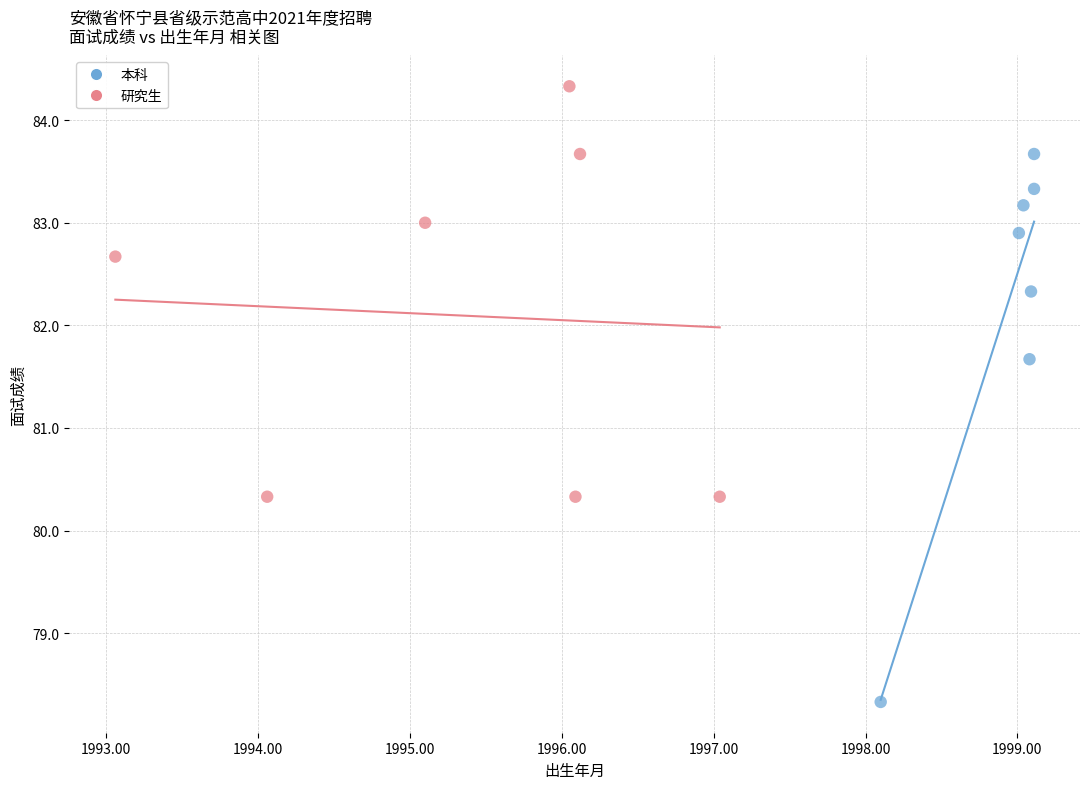

Which series contains the lowest Y value?

本科